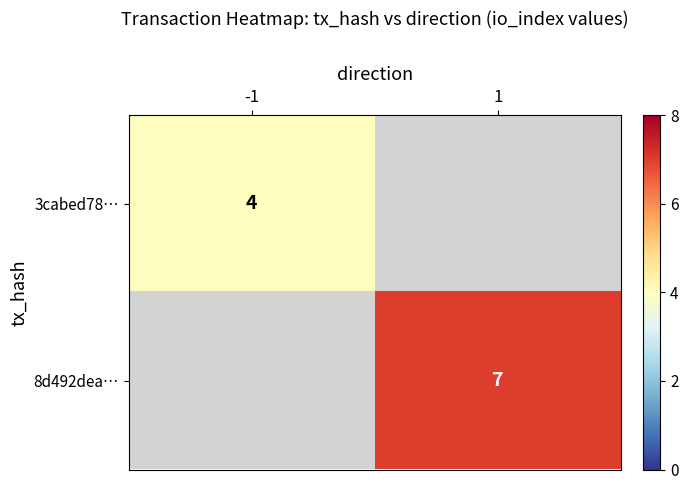

What is the maximum value shown in the chart?

7.0